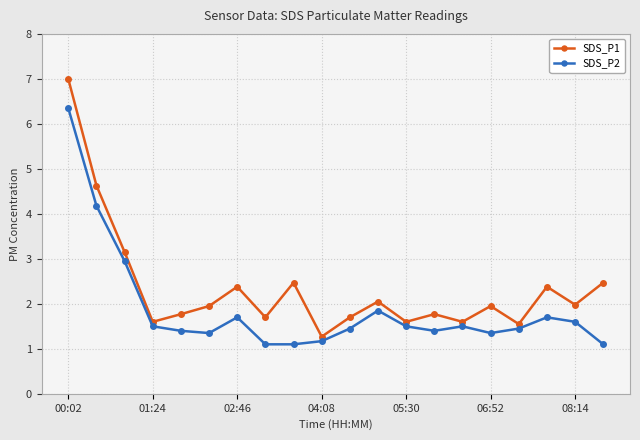

Count the number of categories in the chart.

20